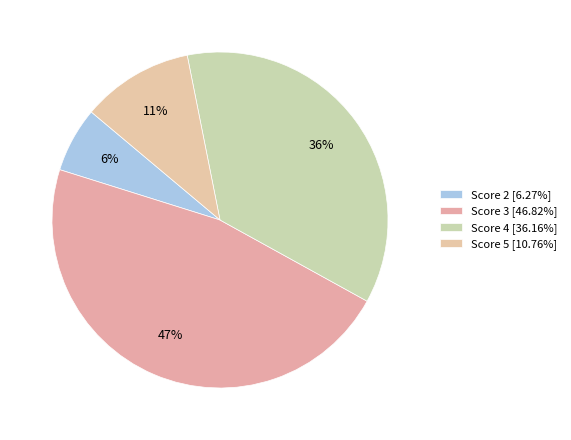

Count the number of slices in the pie.

4